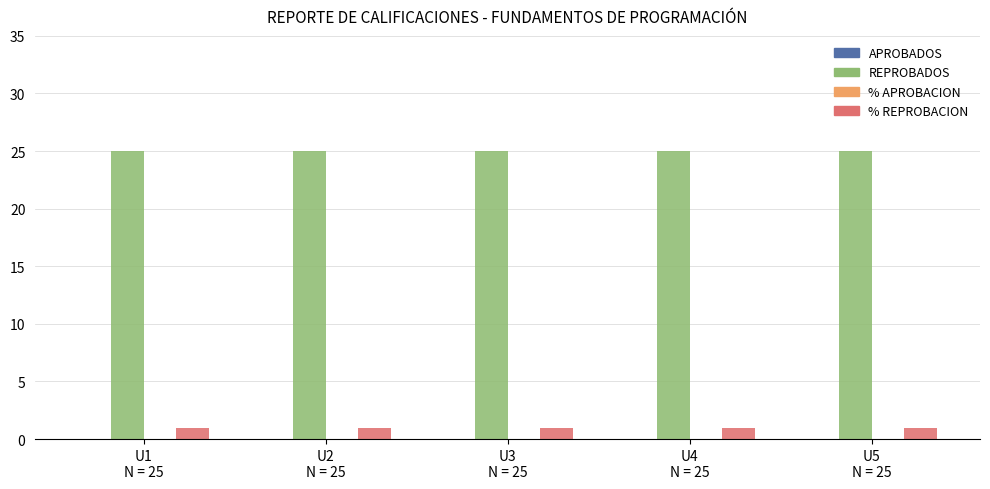

What is the sum of all % REPROBACION values?

5